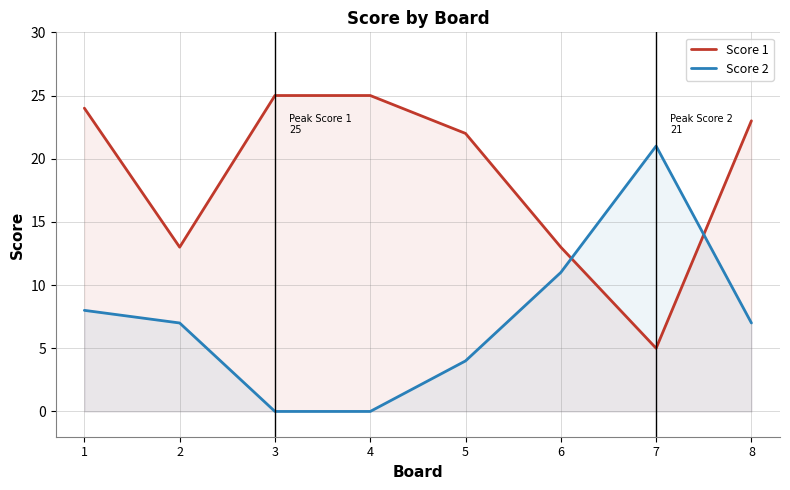

Between 5 and 4, which is larger?

4